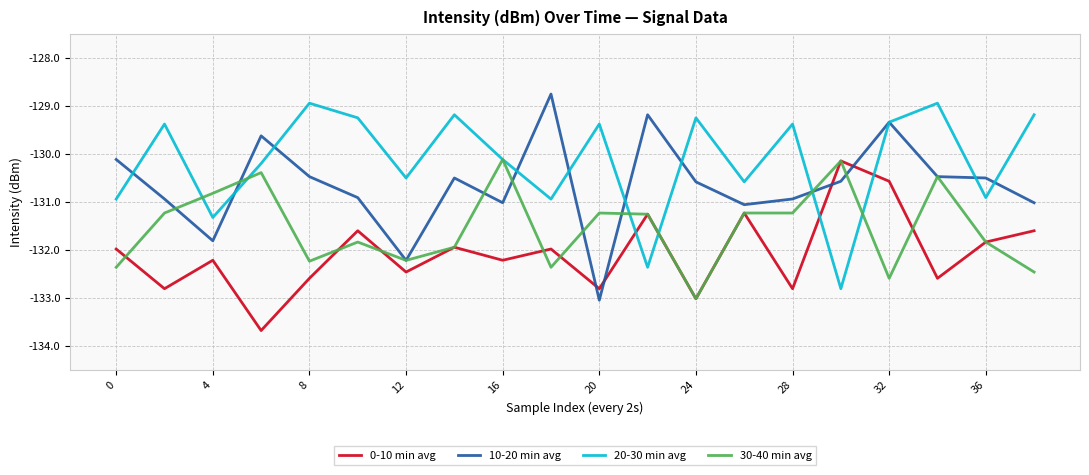

What are all the series names shown in the legend?

0-10 min avg, 10-20 min avg, 20-30 min avg, 30-40 min avg